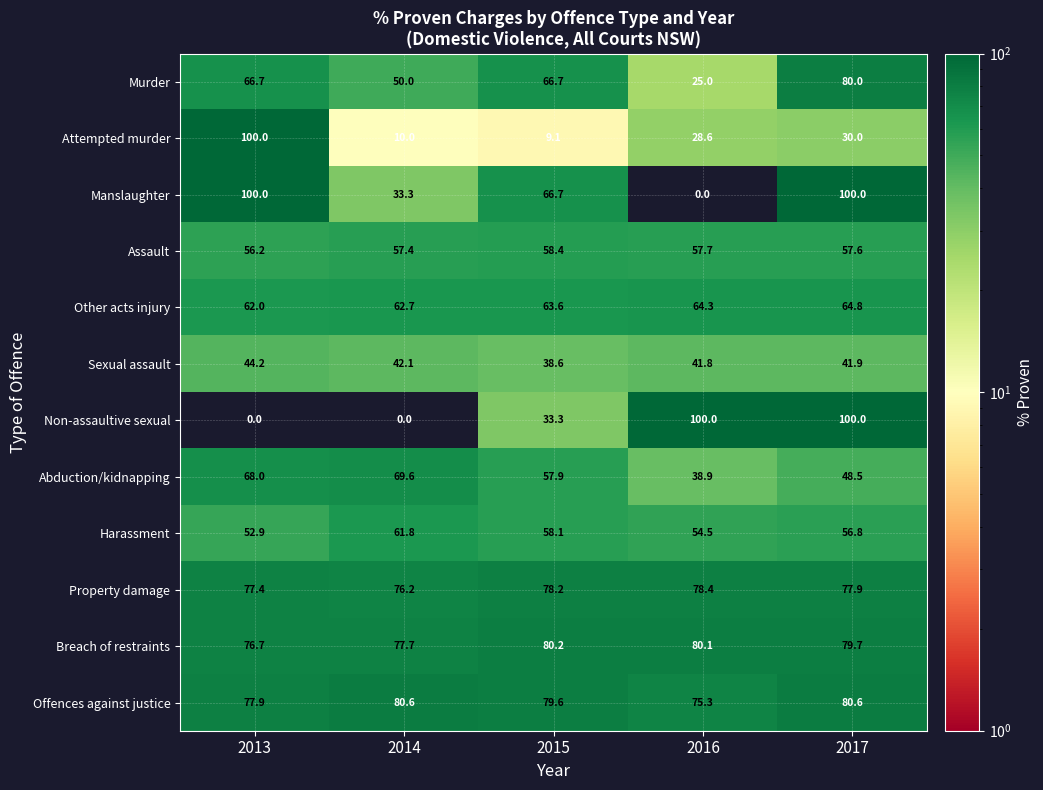

Rank the series at 2016 from lowest to highest value.

Manslaughter, Murder, Attempted murder, Abduction/kidnapping, Sexual assault, Harassment, Assault, Other acts injury, Offences against justice, Property damage, Breach of restraints, Non-assaultive sexual